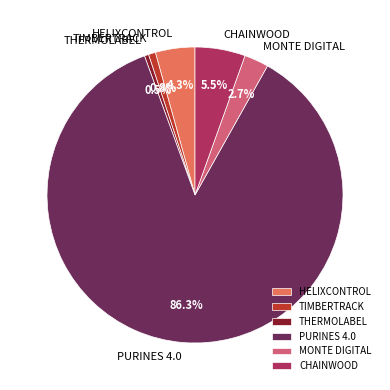

The PURINES 4.0 slice represents 86% of the pie. True or false?

True